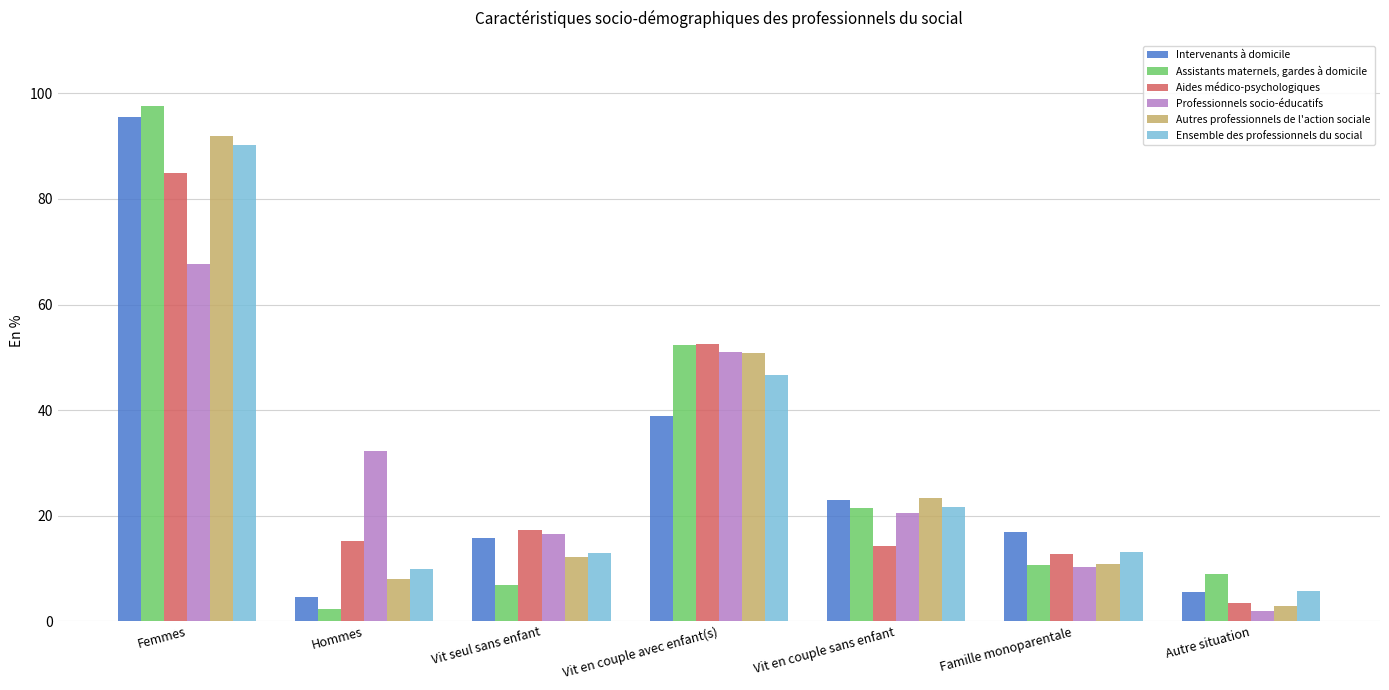

What is the sum of the Ensemble des professionnels du social values at Famille monoparentale and Vit en couple sans enfant?

34.7